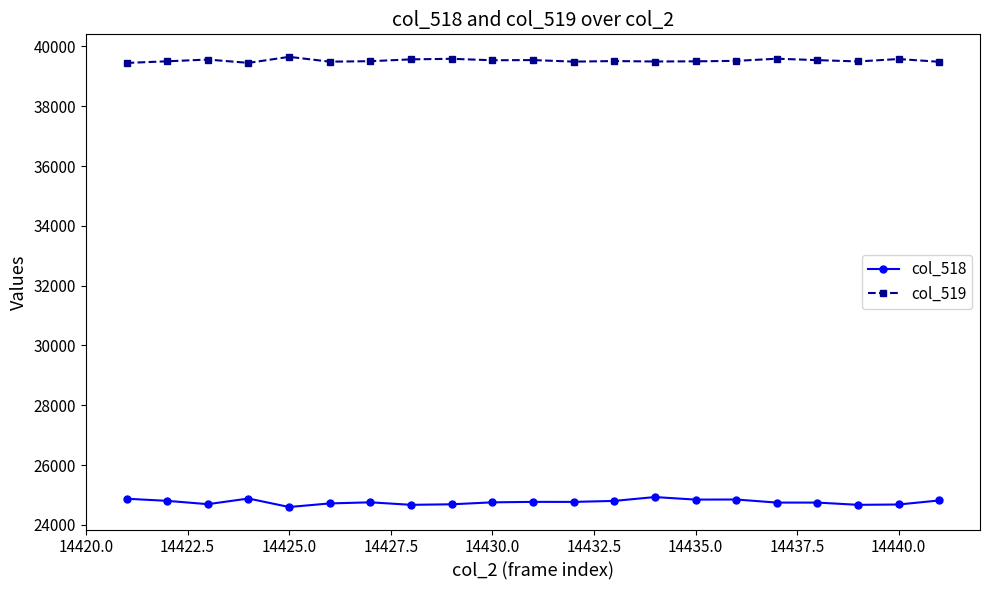

Does the chart display data point markers on the line(s)?

Yes